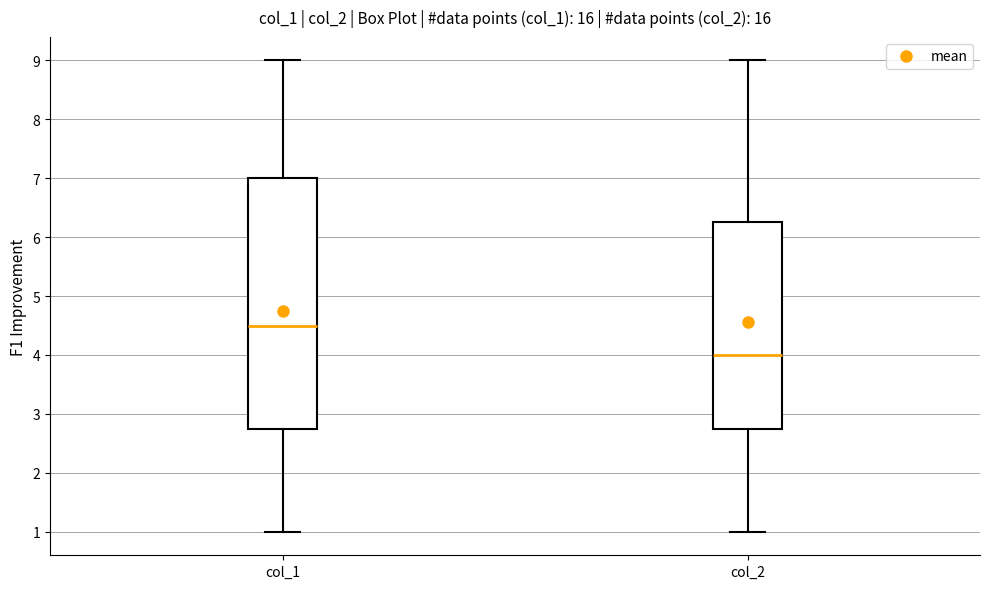

Comparing the boxes themselves (not the whiskers), which one is the tallest?

col_1